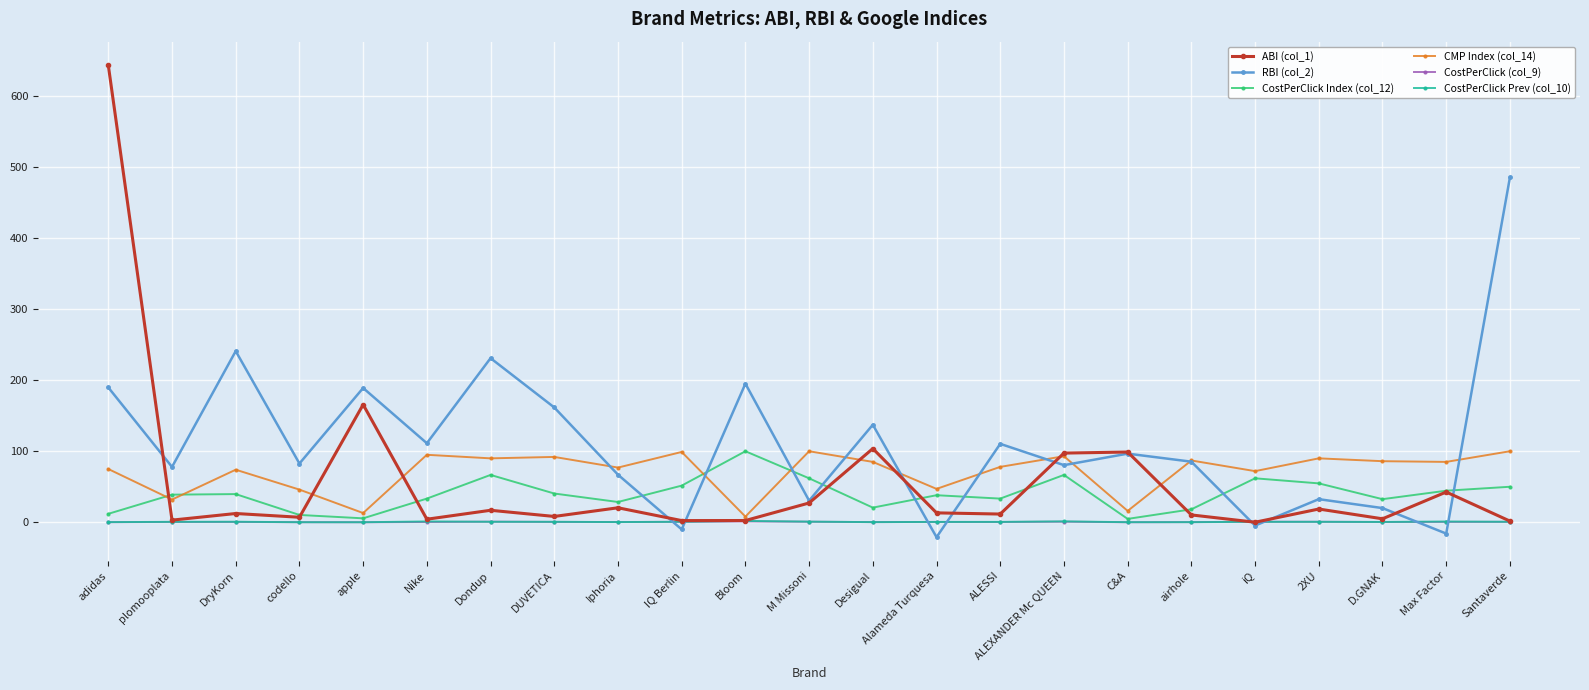

Which series has the largest range (max minus min)?

ABI (col_1)